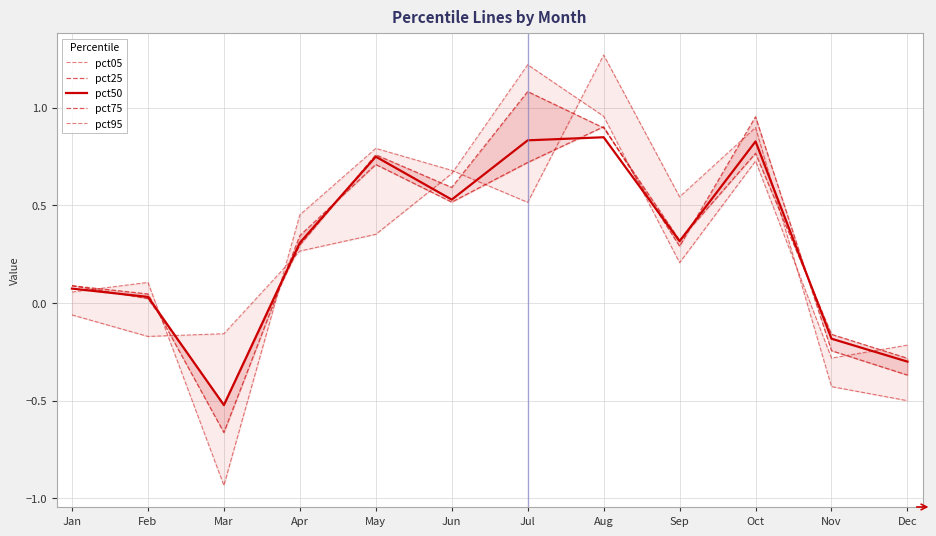

What is the difference between the second highest and minimum values in the pct75 series?

1.6